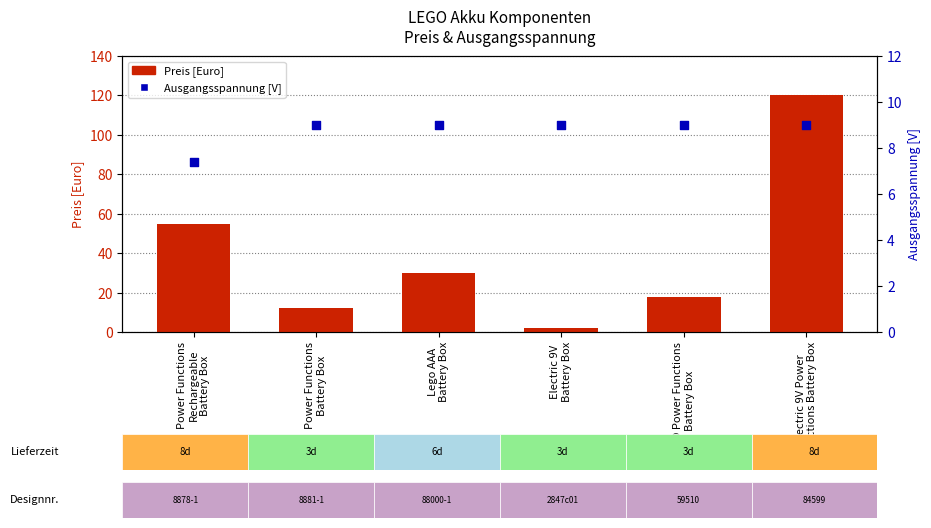

At how many categories does at least one series exceed 3?

6